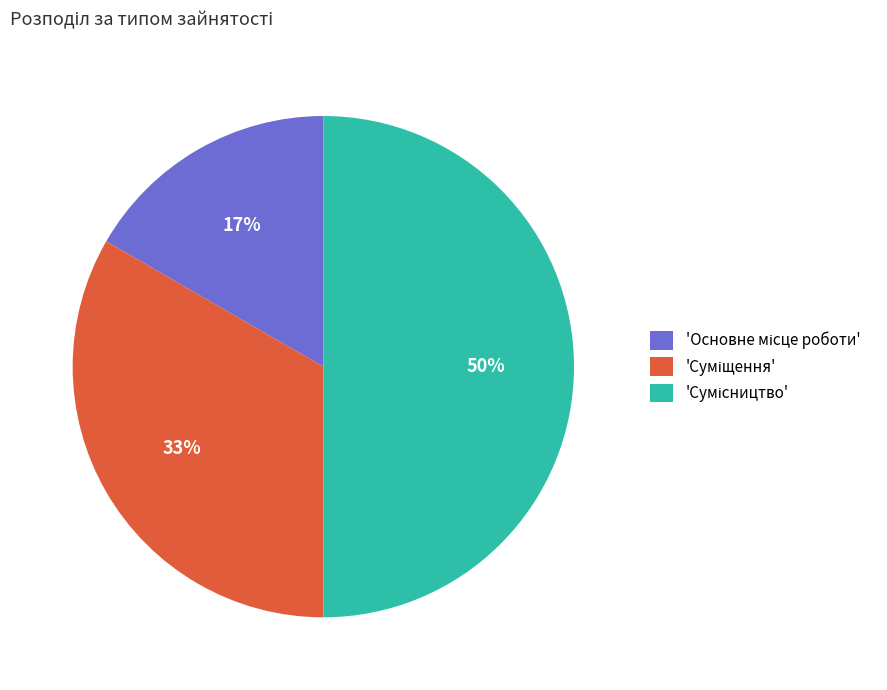

To the nearest percent, what is the difference between the largest and smallest slice percentages?

33%